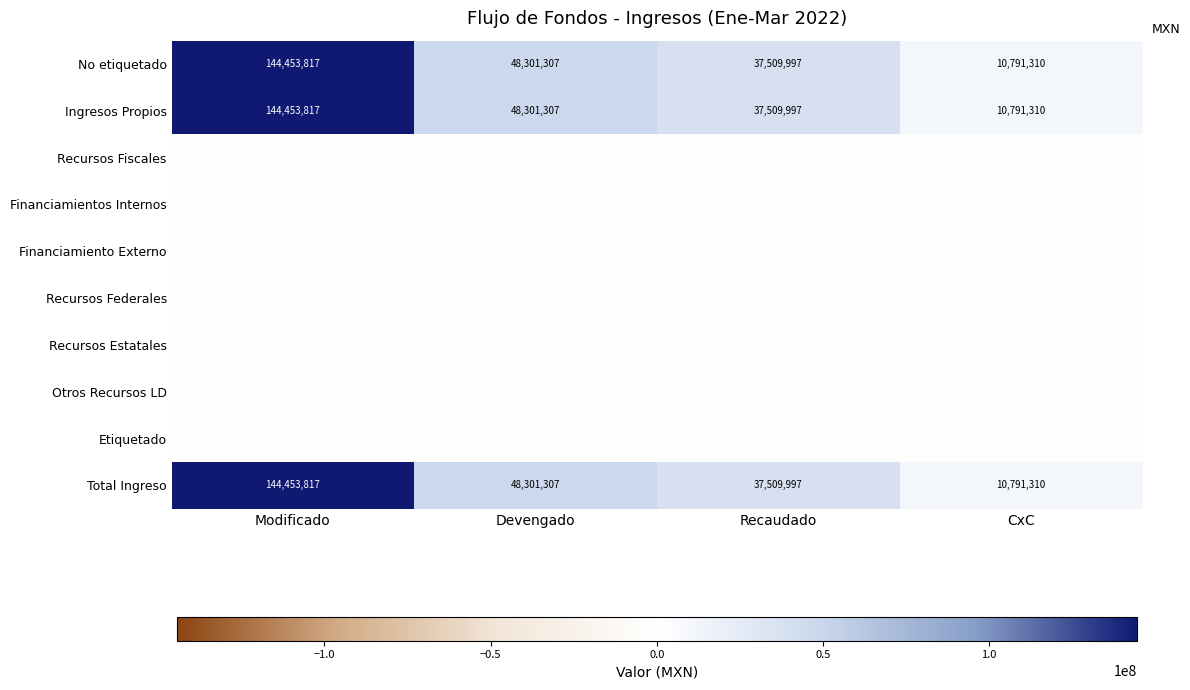

Between Devengado and CxC, which is larger?

Devengado